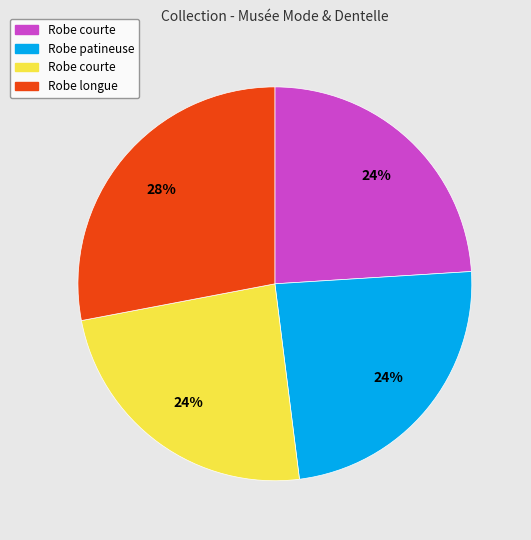

Is there a majority slice in this chart?

No